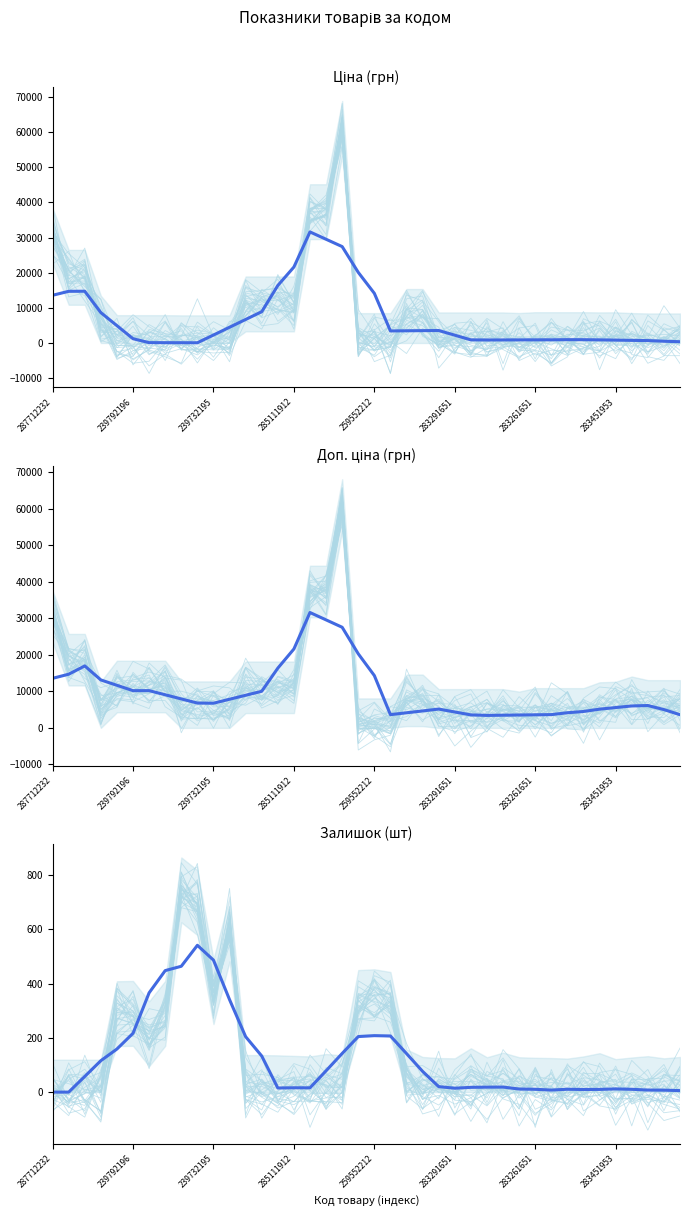

Which series has the largest range (max minus min)?

Ціна